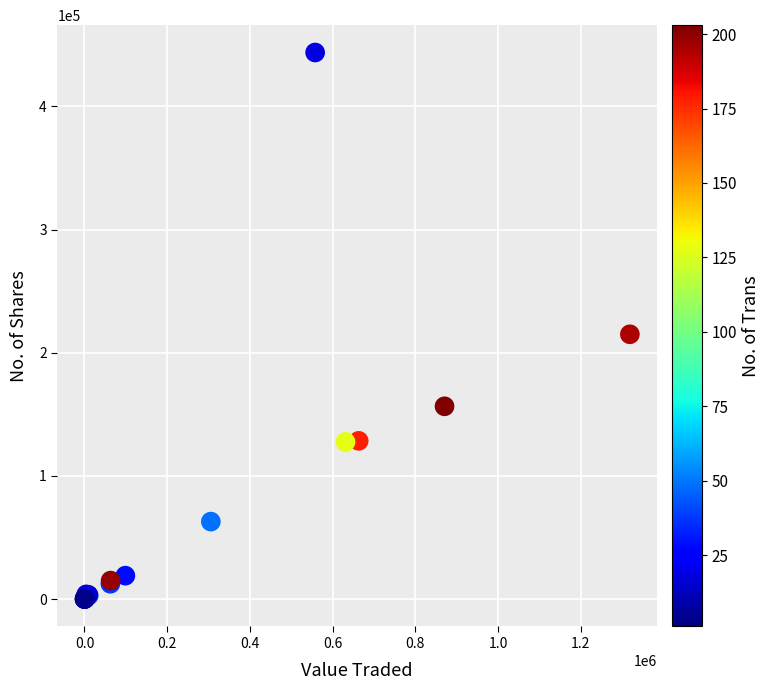

What Y value in the scatter plot is closest to 221865?

214993